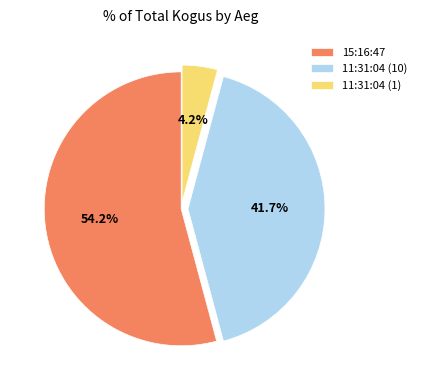

What is the total percentage of 15:16:47 and 11:31:04 (1)?

58.3%